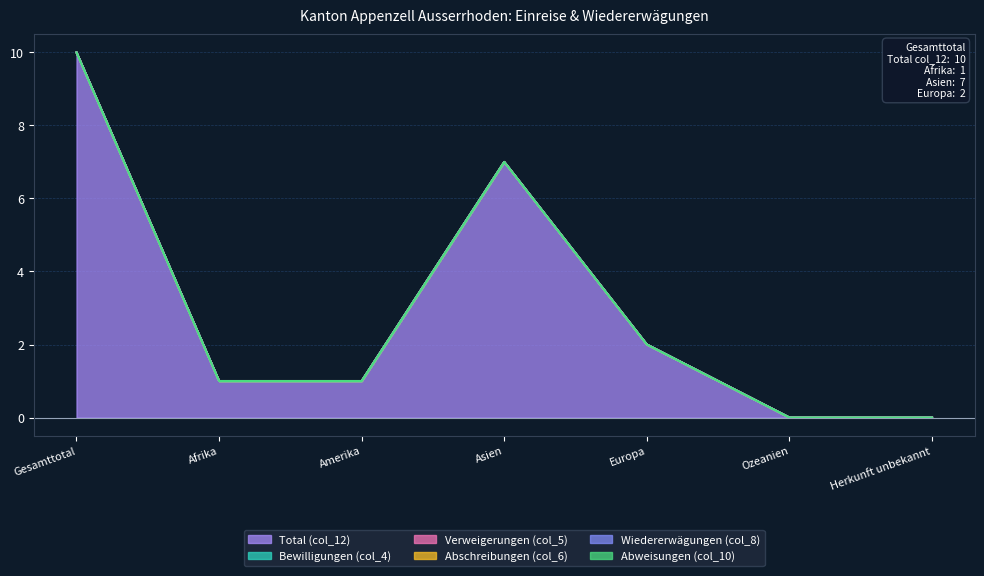

What is the spread (max minus min) of values at Asien?

7